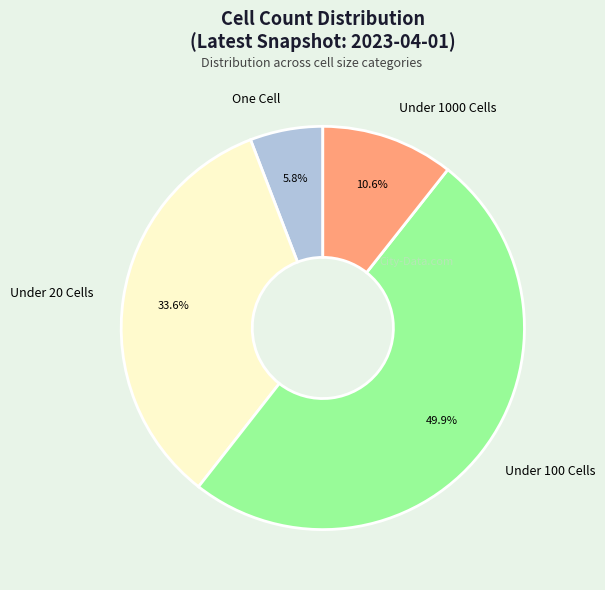

What is the ratio of the value at Under 100 Cells to the value at One Cell?

8.6